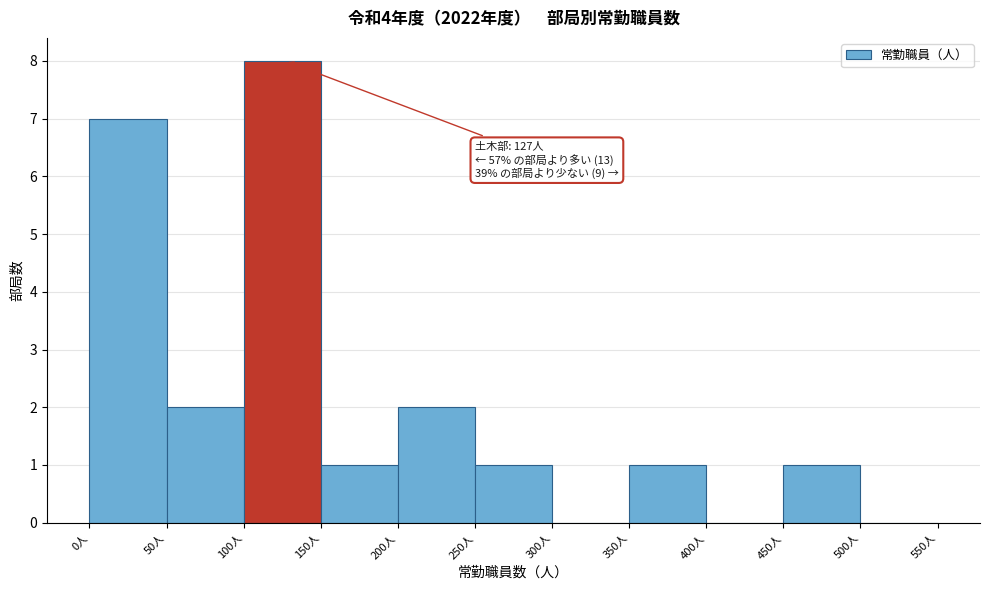

Over which range of the x-axis is the bar tallest?

100 to 150